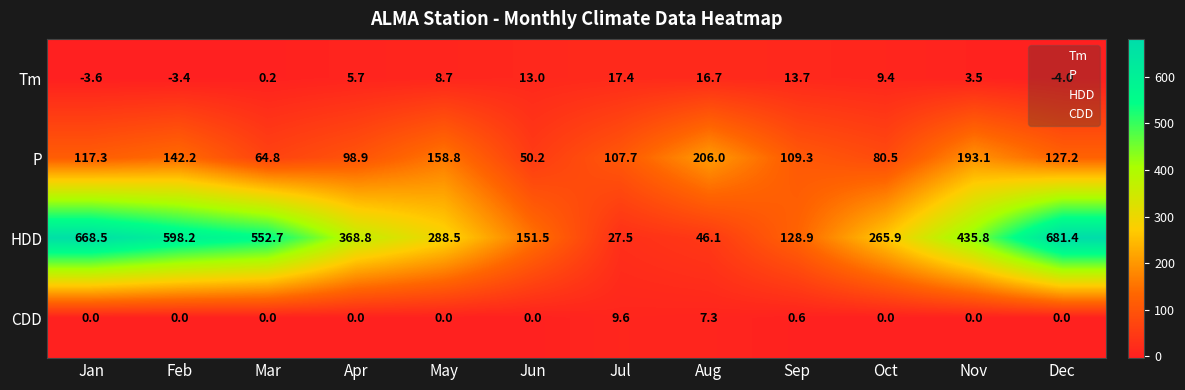

What is the maximum value shown in the chart?

681.4